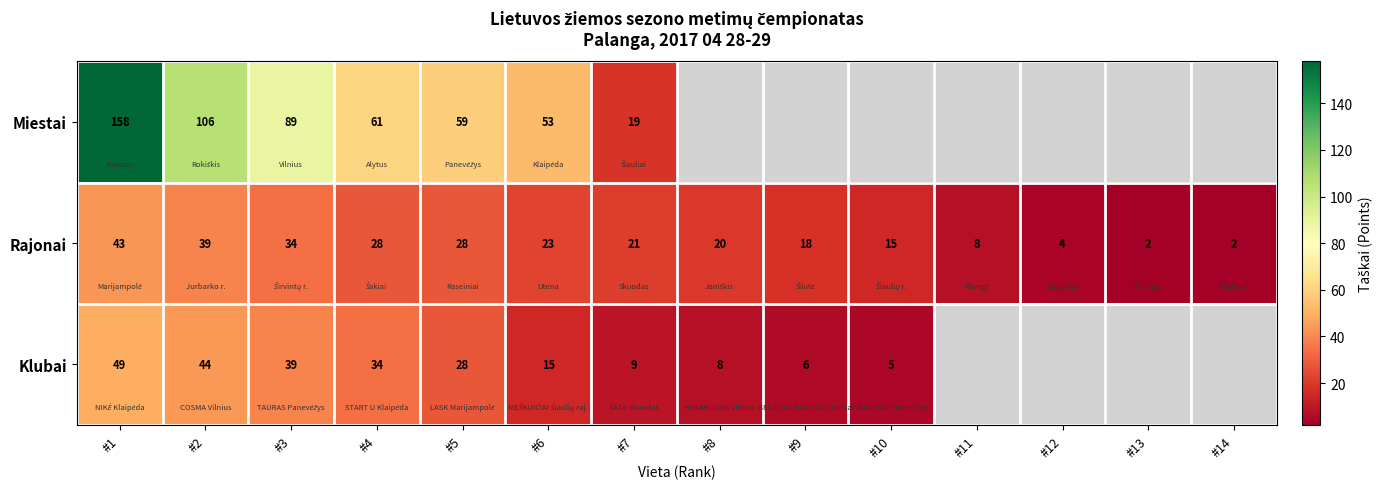

Is it true that Miestai equals 30.4 at #3?

False